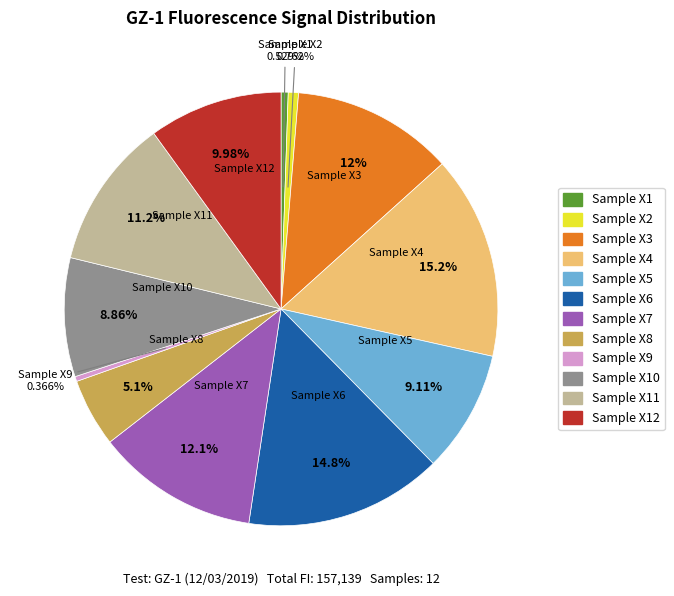

Is there any slice that represents more than half of the pie?

No